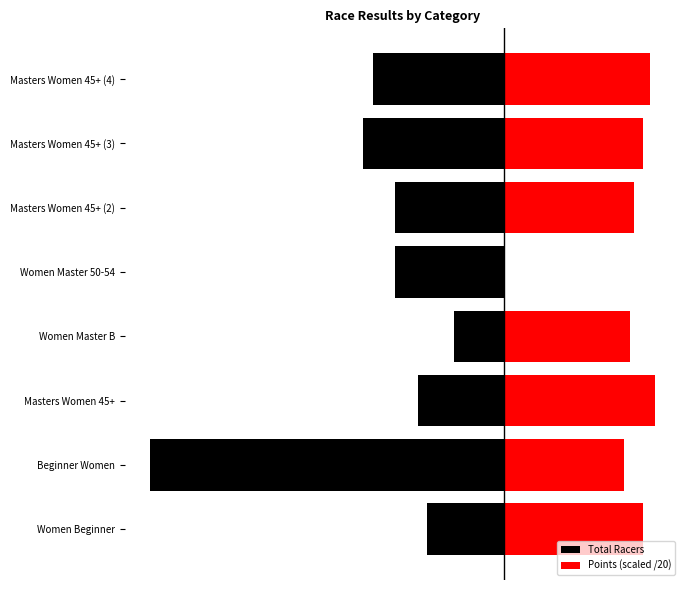

What is the sum of the Total Racers values at Masters Women 45+ and Beginner Women?

-97.0